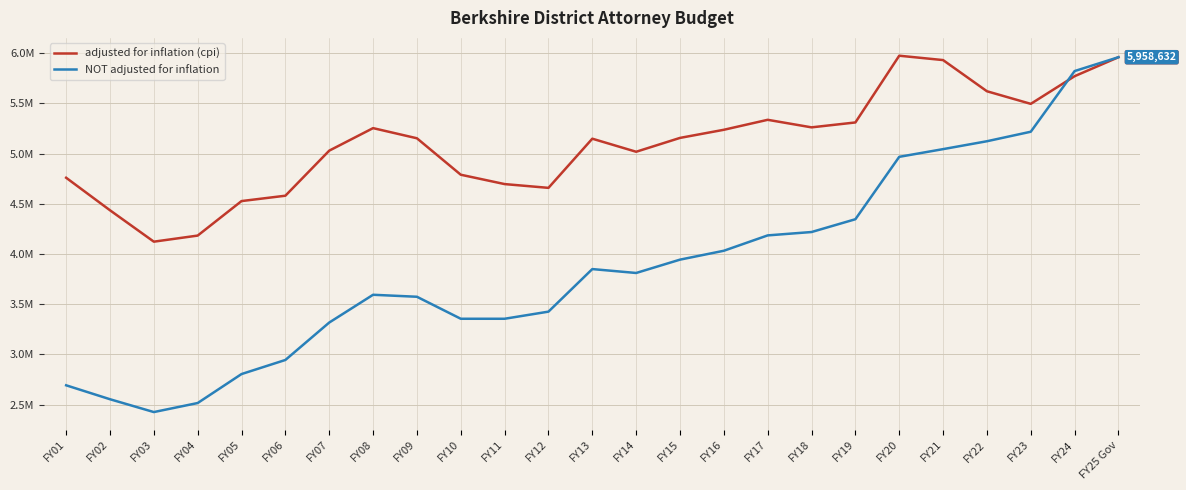

List the series in order of their overall mean, lowest first.

NOT adjusted for inflation, adjusted for inflation (cpi)